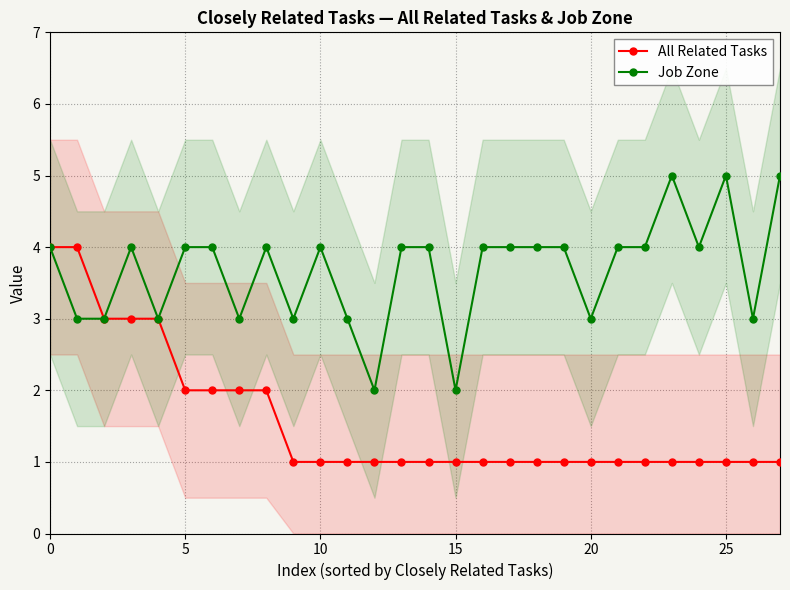

The value of Job Zone at 7 is 5. True or false?

False